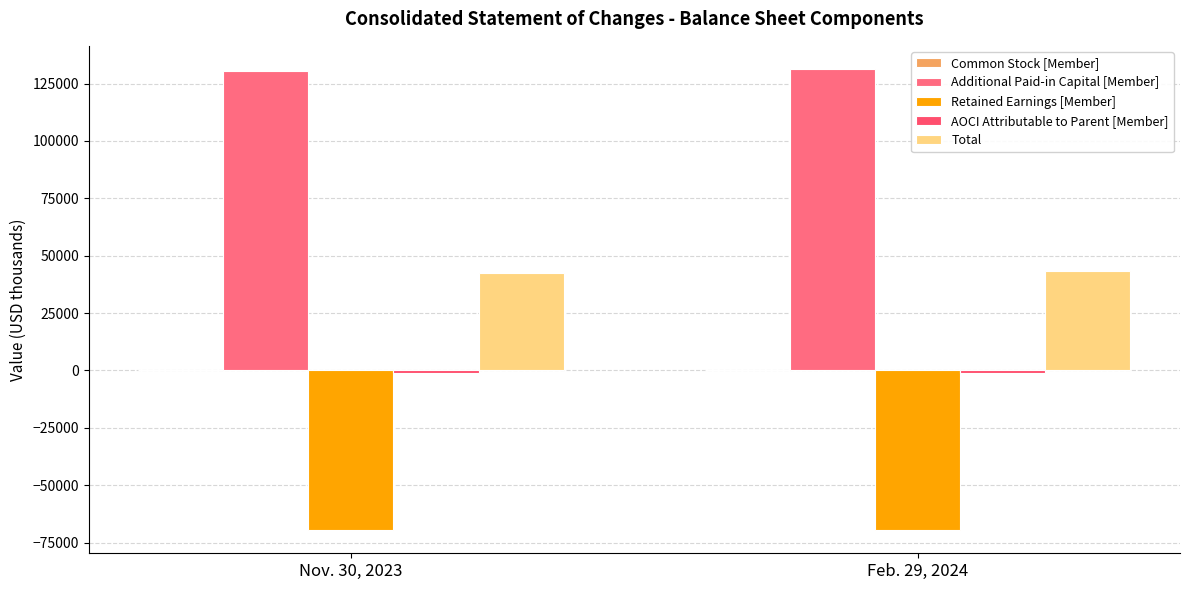

Reading right to left, extract all data points from this chart.

Common Stock [Member]: Feb. 29, 2024=24	Nov. 30, 2023=23
Additional Paid-in Capital [Member]: Feb. 29, 2024=131374	Nov. 30, 2023=130426
Retained Earnings [Member]: Feb. 29, 2024=-69558	Nov. 30, 2023=-69575
AOCI Attributable to Parent [Member]: Feb. 29, 2024=-1171	Nov. 30, 2023=-1056
Total: Feb. 29, 2024=43169	Nov. 30, 2023=42319